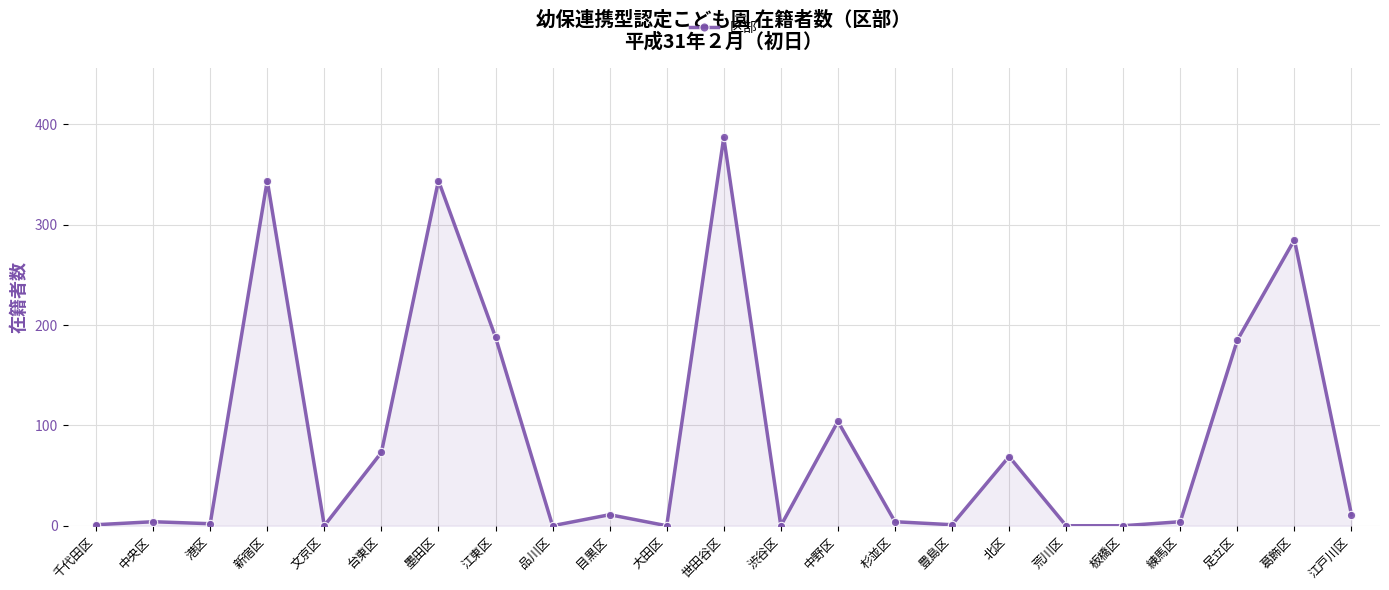

Does the chart display data point markers on the line(s)?

Yes